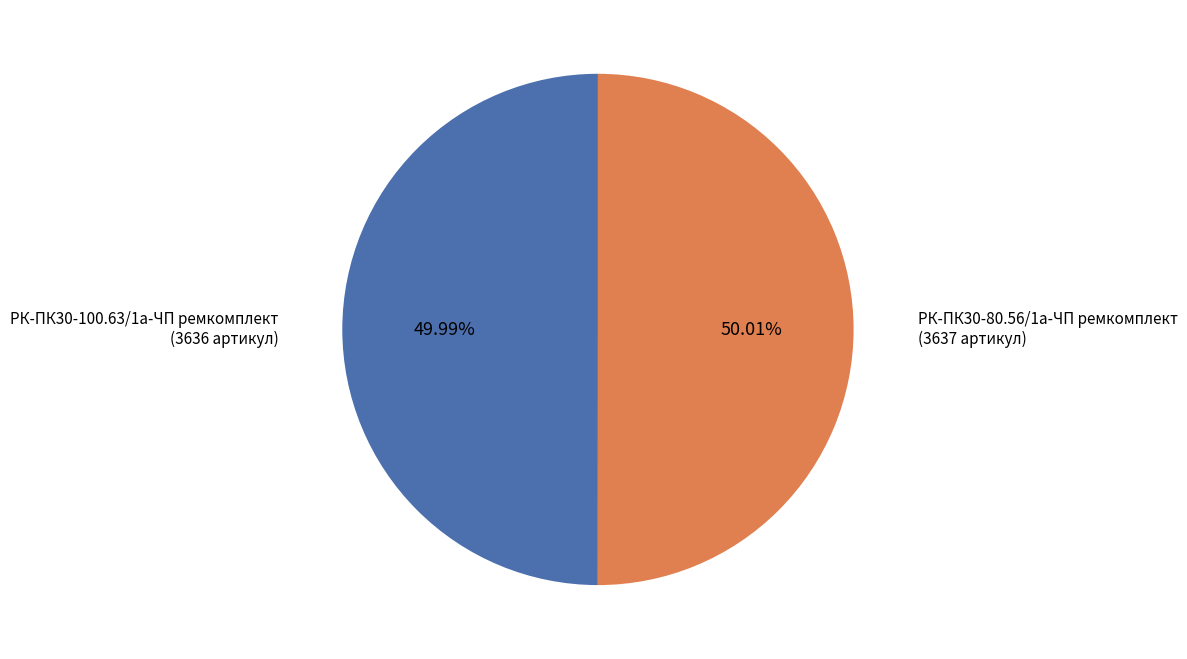

Is the sum of РК-ПК30-100.63/1а-ЧП ремкомплект and РК-ПК30-80.56/1а-ЧП ремкомплект greater than half?

Yes